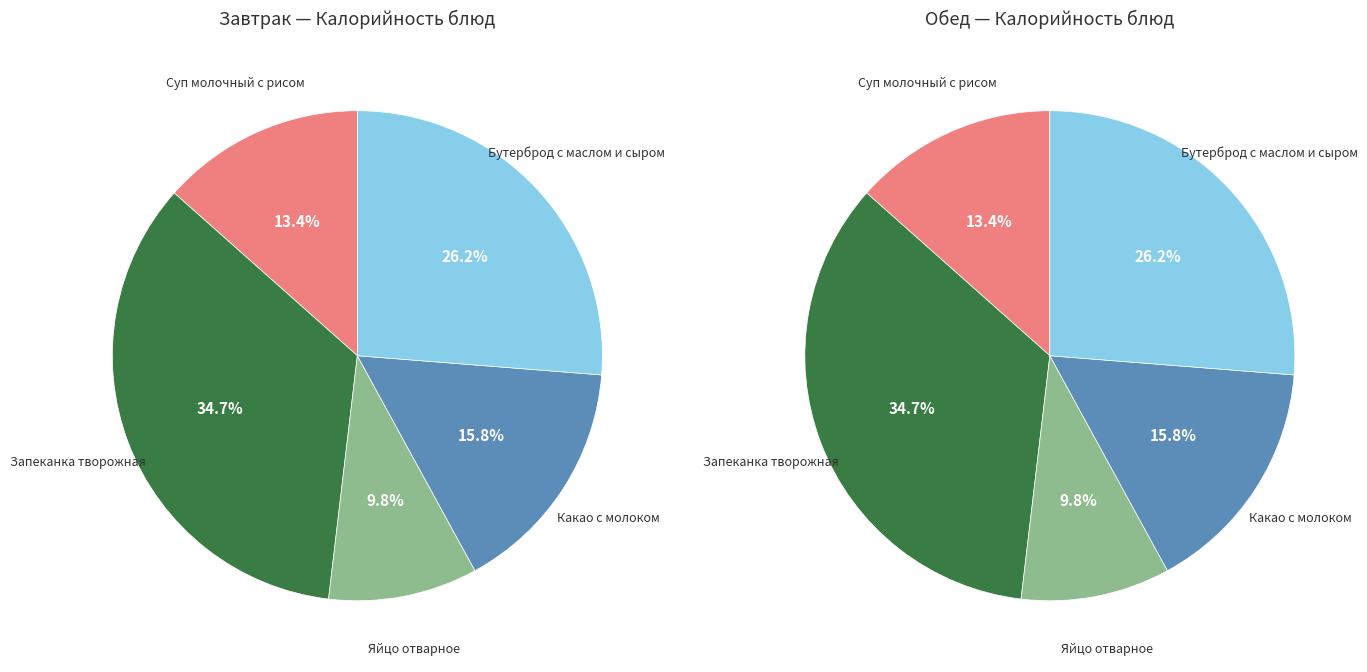

The Какао с молоком slice represents 3% of the pie. True or false?

False